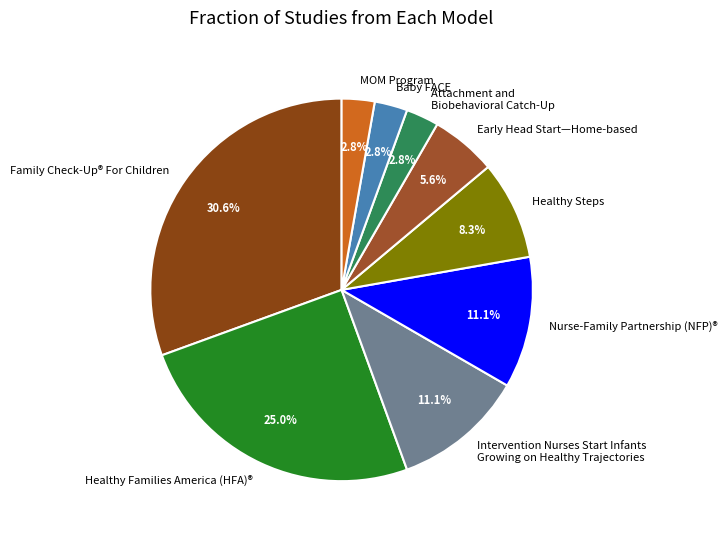

Which category has the biggest portion of the pie?

Family Check-Up® For Children